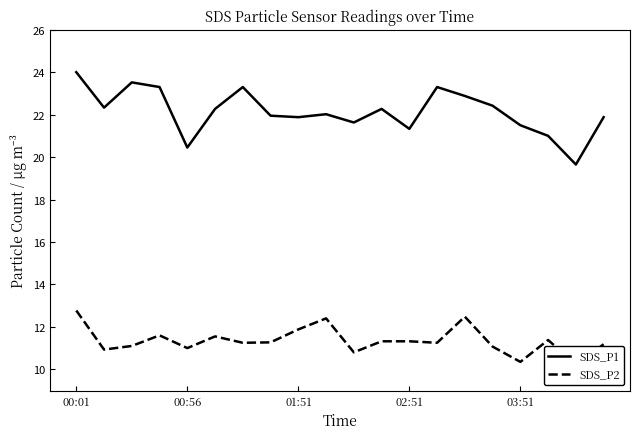

Which series has the widest spread of values?

SDS_P1